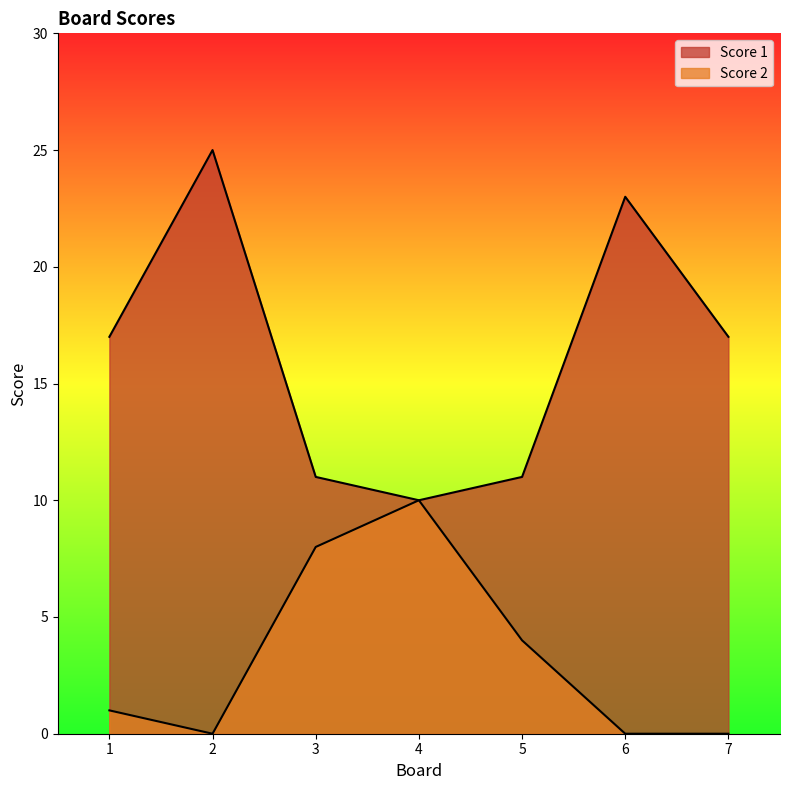

True or false: Score 2 and Score 1 cross at least once.

False